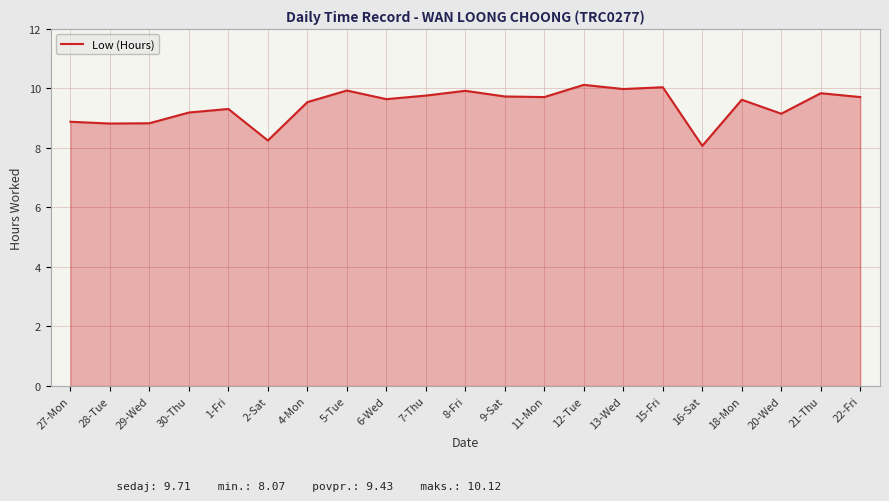

What position from the right is 11-Mon?

9